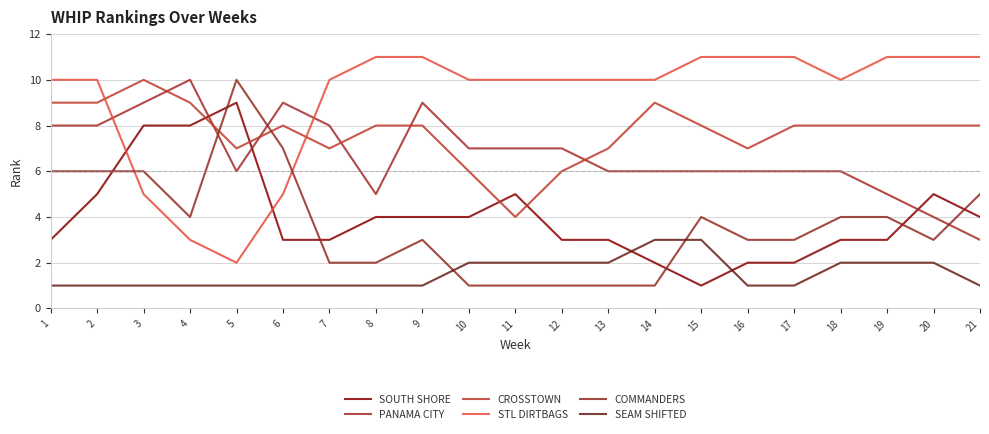

What is the total value across all series at 2?

39